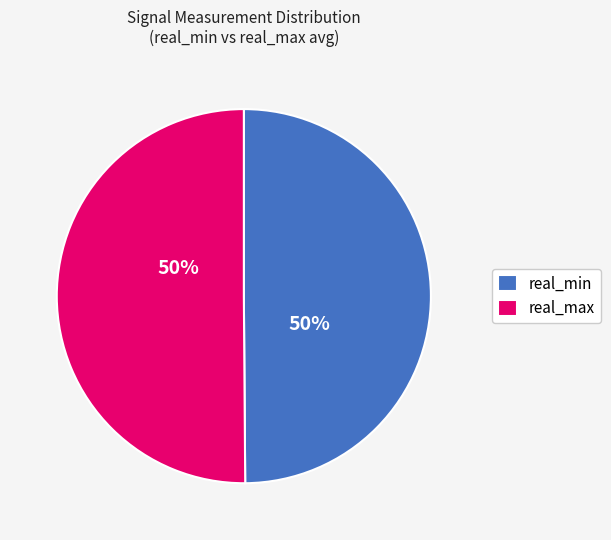

How many slices are in this pie chart?

2